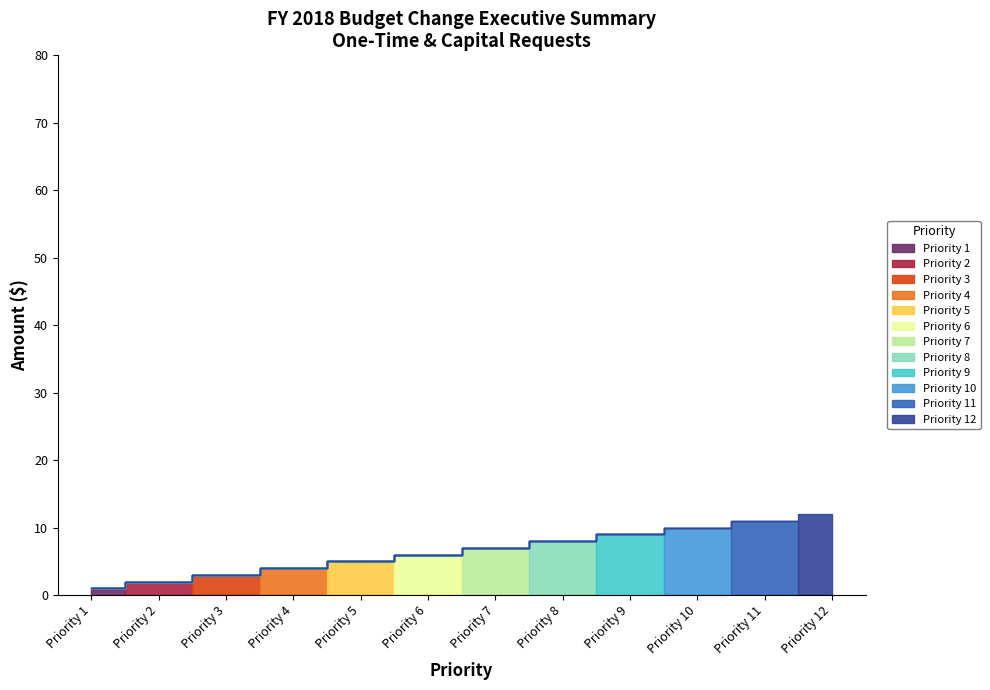

At which label does Number of Items reach its minimum?

Priority 1